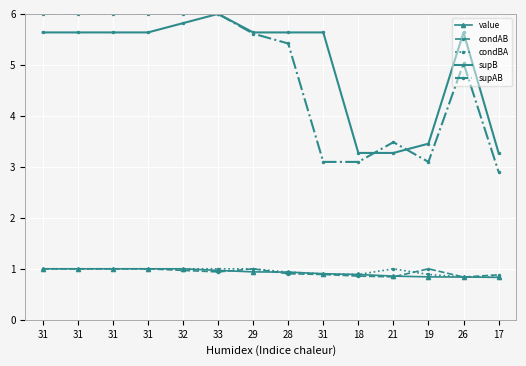

How many categories are shown in the chart?

14